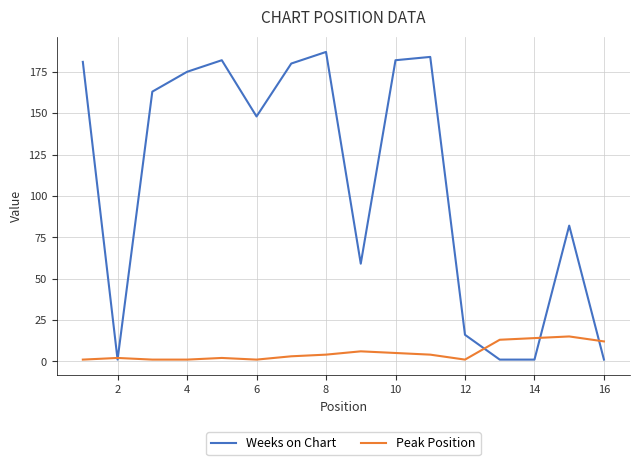

What is the difference between the second highest and minimum values in the Weeks on Chart series?

183